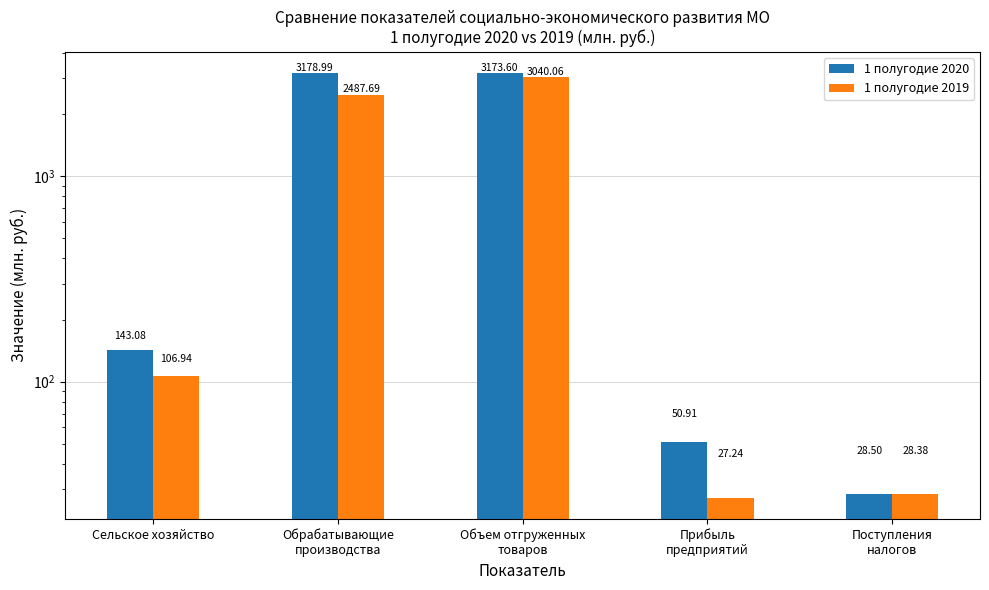

True or false: 1 полугодие 2019 has a value of 3040.1 at Объем отгруженных
товаров.

True